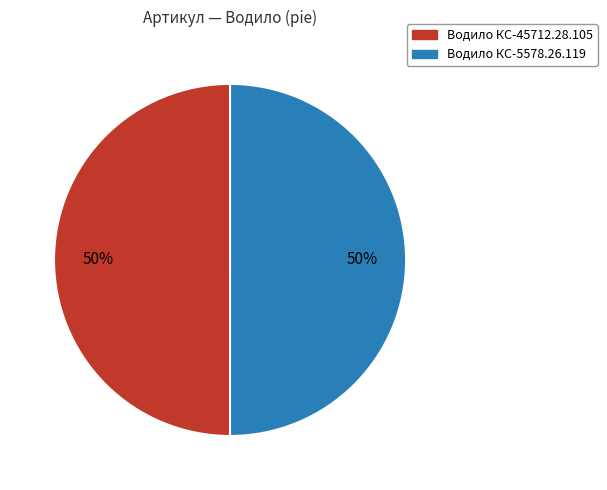

To the nearest percent, what is the combined percentage of Водило КС-45712.28.105 and Водило КС-5578.26.119?

100%